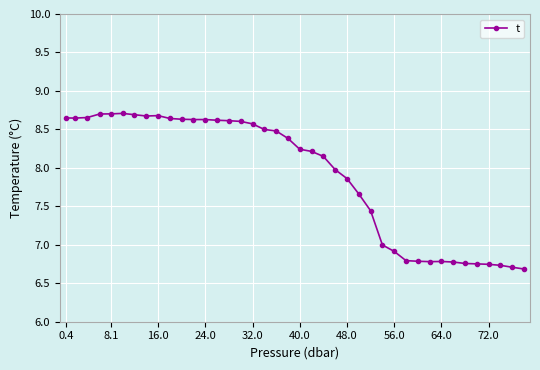

What is the difference between the maximum and minimum values?

2.0